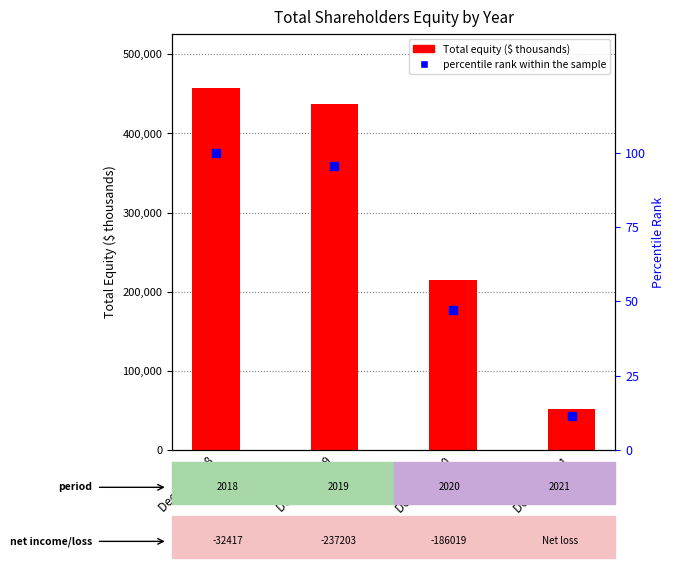

What value does the Total Shareholders Equity series have at Dec. 31, 2019?

436670.0